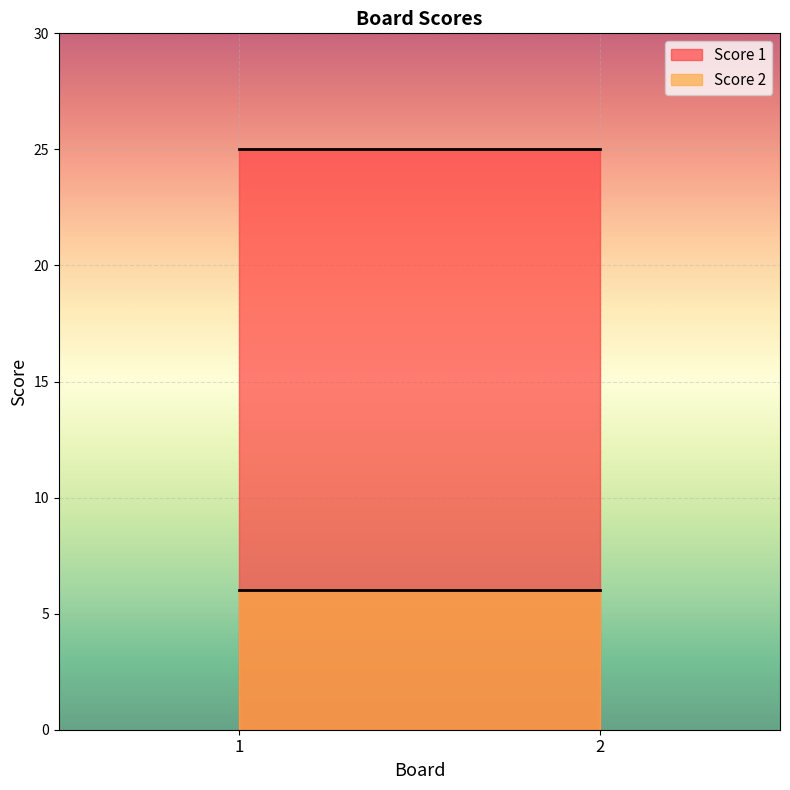

At how many categories does at least one series exceed 16?

2